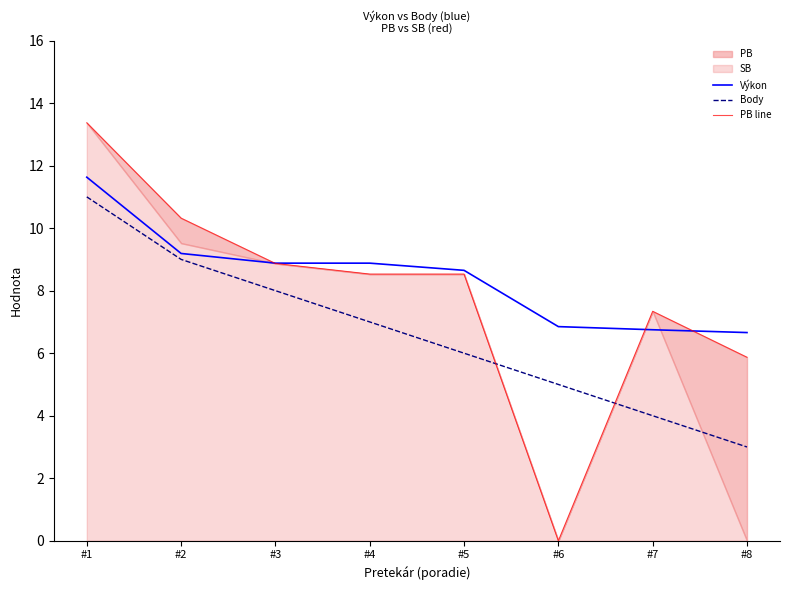

Which category has the highest value in the PB line series?

#1